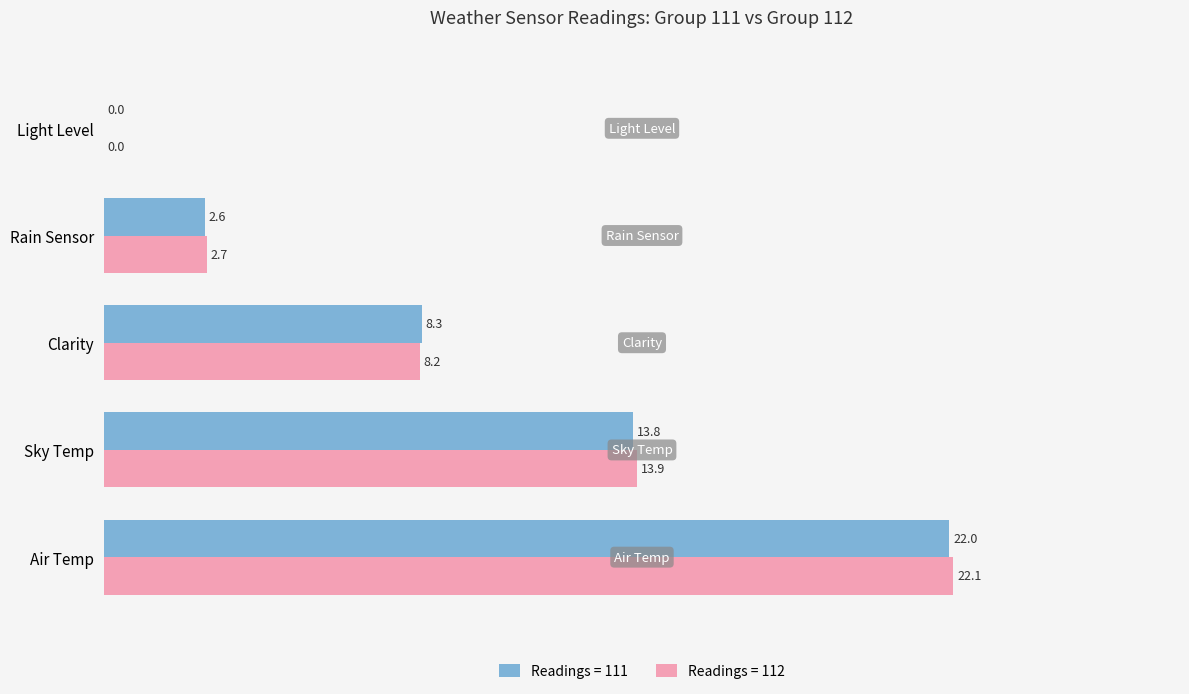

Which category has the highest value in the Readings = 111 series?

Air Temp